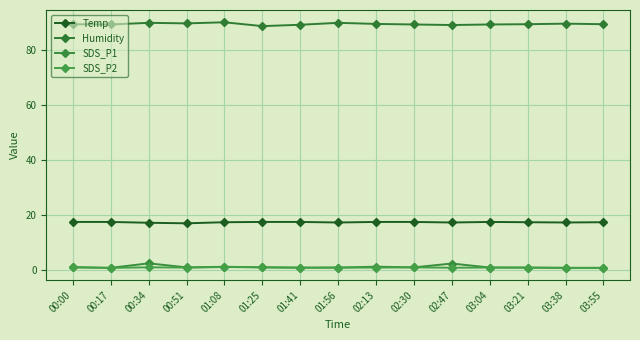

What are all the series names shown in the legend?

Temp, Humidity, SDS_P1, SDS_P2